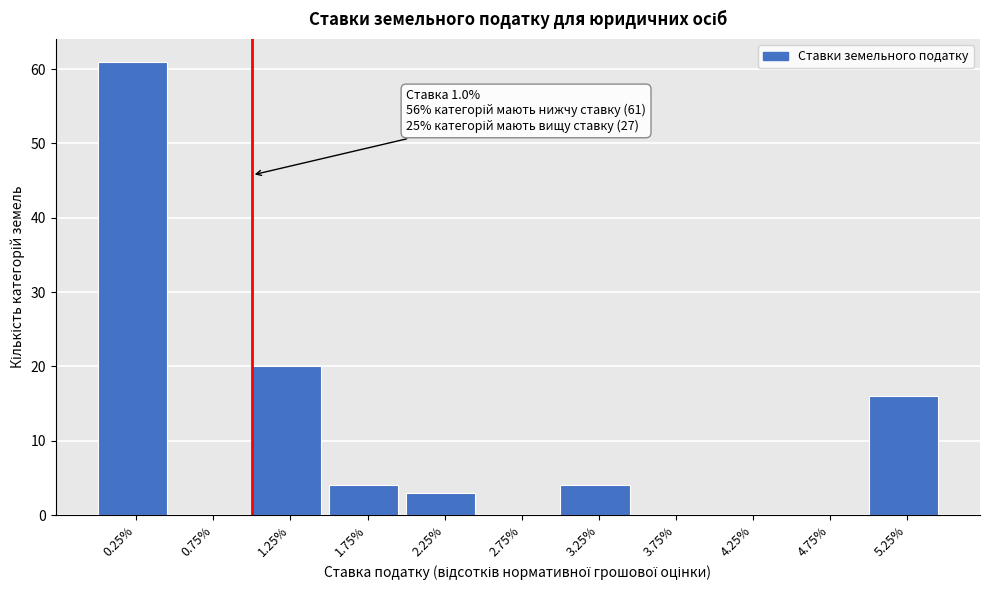

Which range on the x-axis has the tallest bar?

0.0 to 0.5